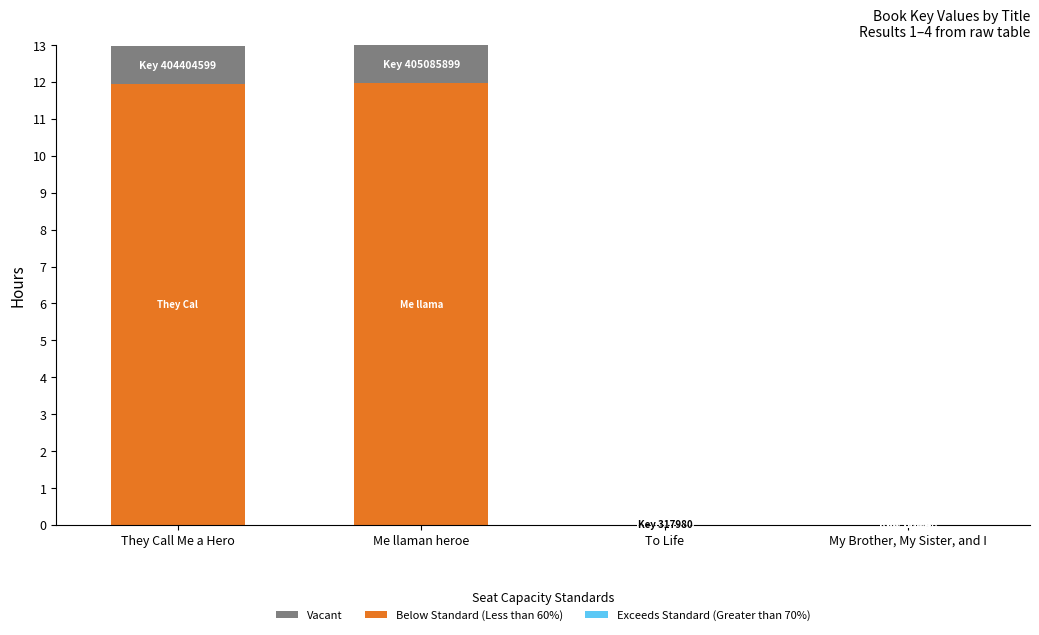

What is the total value across all series at Me llaman heroe?

13.0